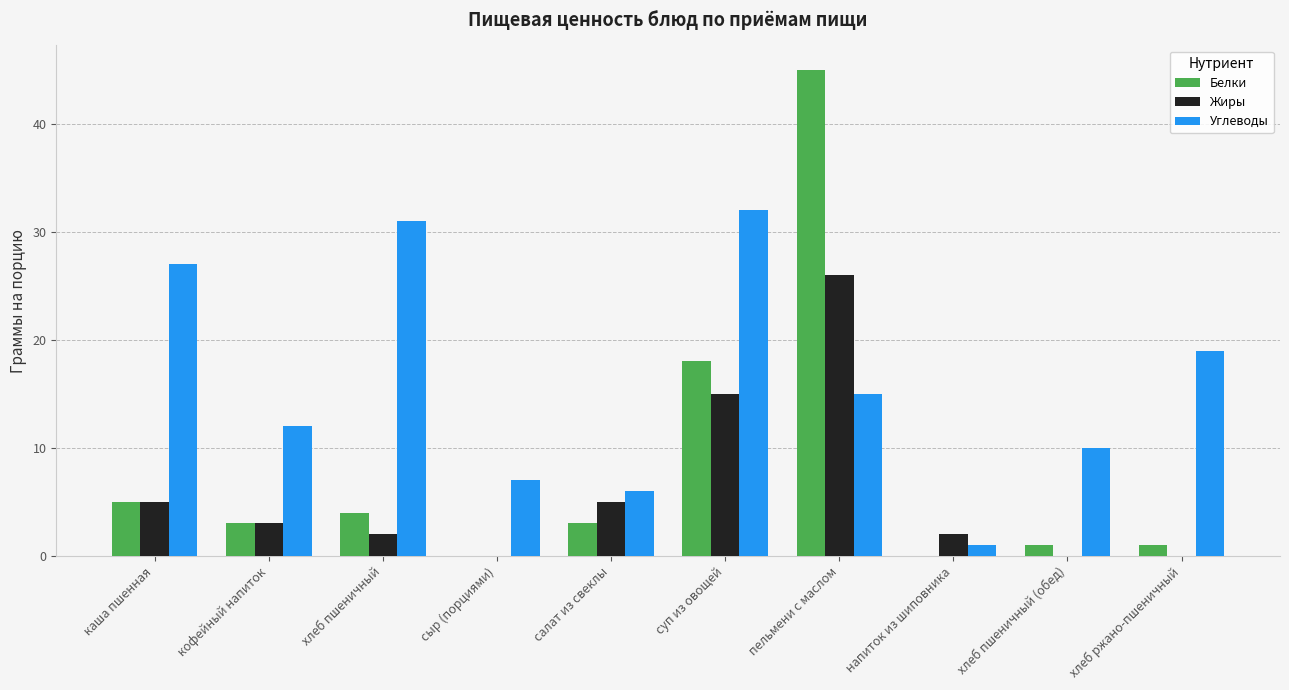

Where does the Жиры series first go above 3?

каша пшенная